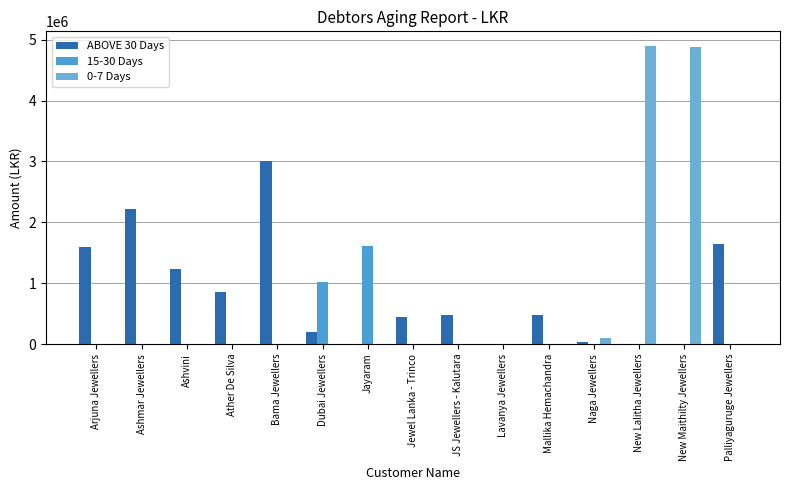

Which series has the largest range (max minus min)?

0-7 Days